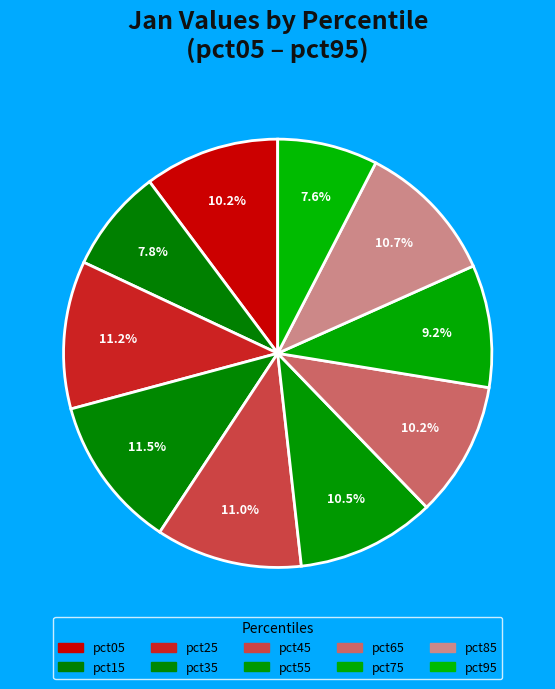

What is the total percentage of pct55 and pct15?

18.3%